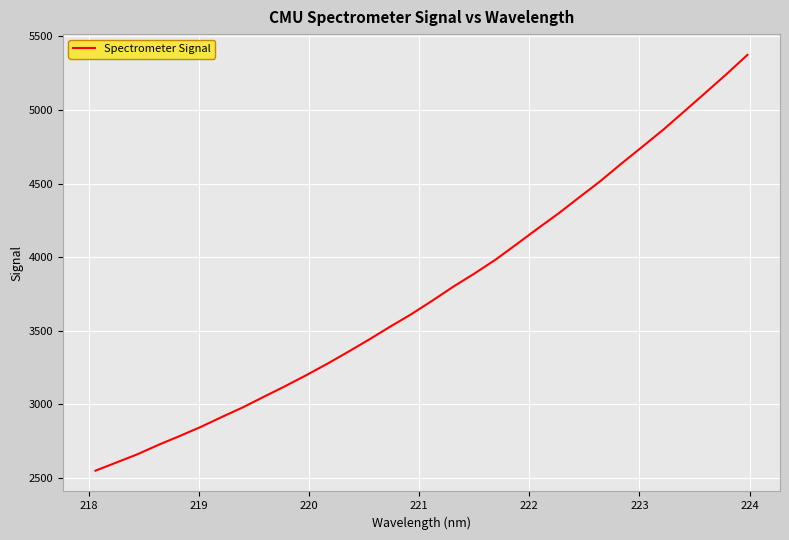

True or false: the data has more than 0 interior local peaks.

False